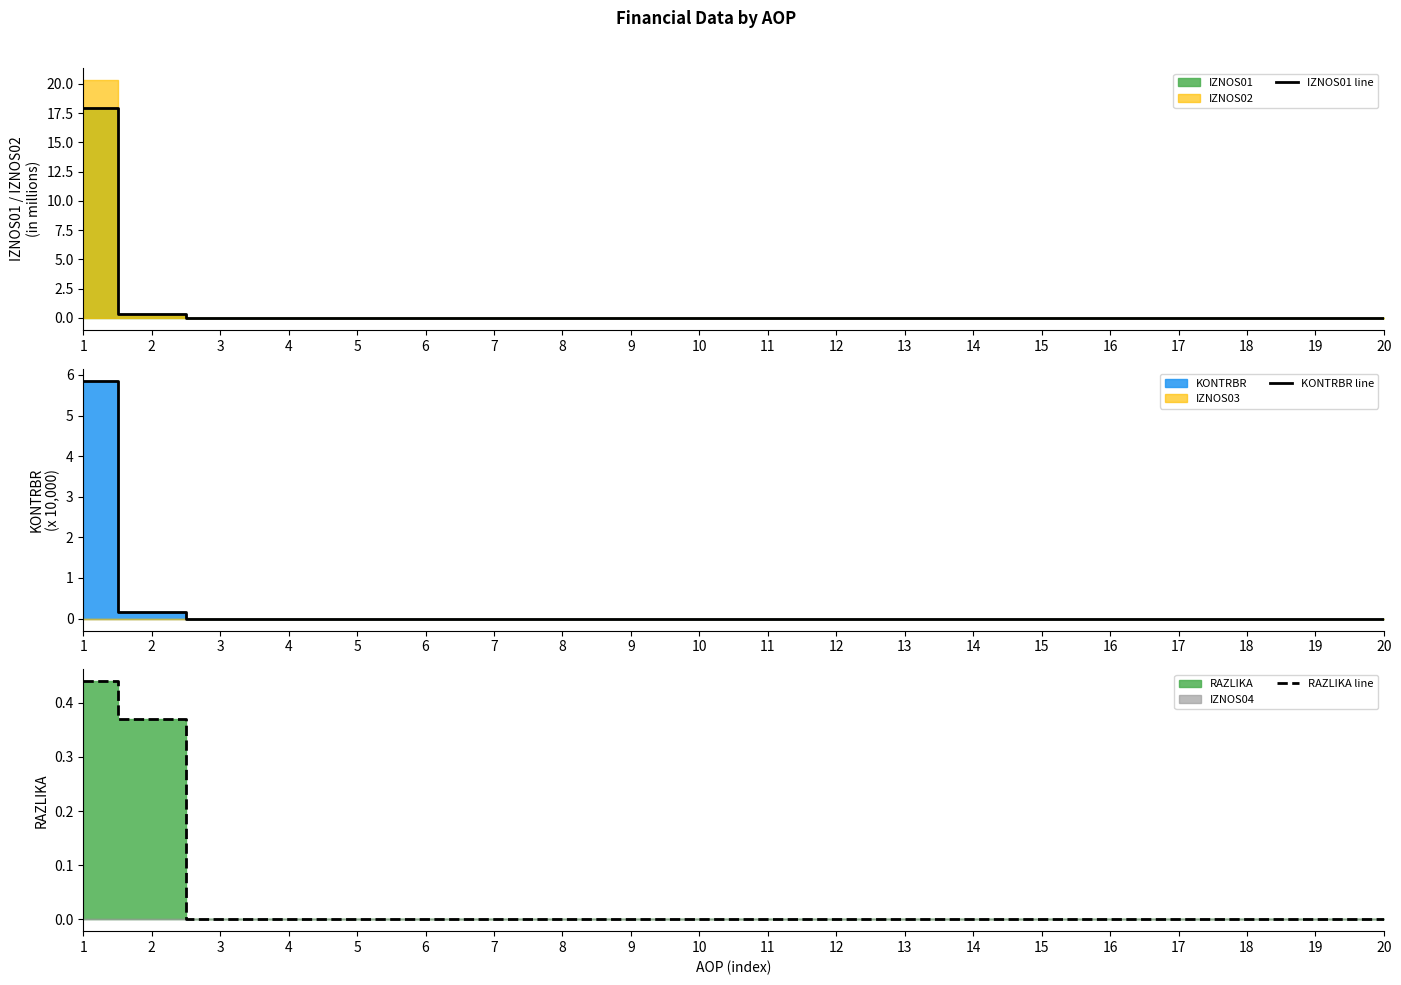

How many positive values does the RAZLIKA line series have?

2